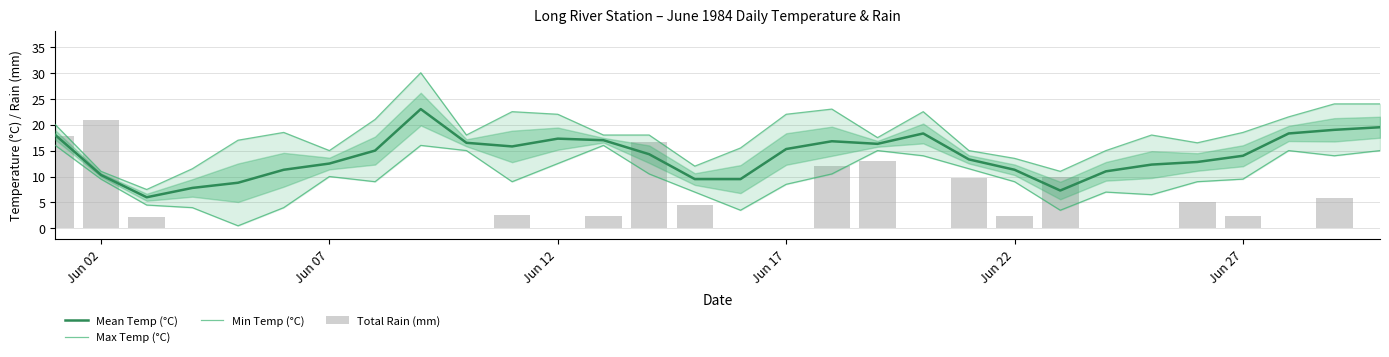

At which label does Total Rain (mm) reach its minimum?

Jun 17